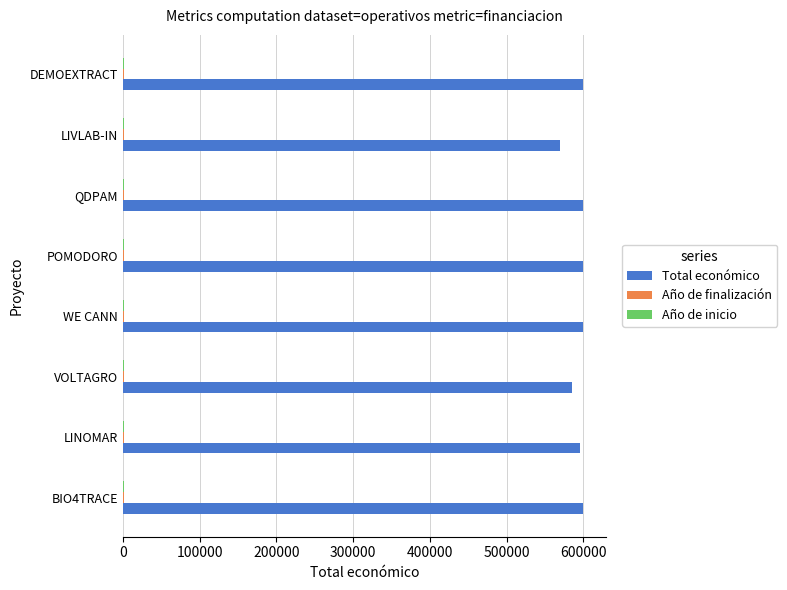

Which series has the widest spread of values?

Total económico